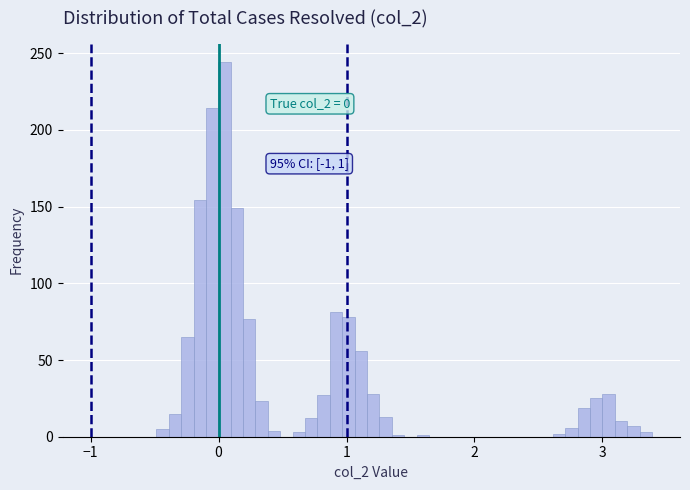

Read against the x-axis, roughly where is the centre of the tallest bar?

0.0